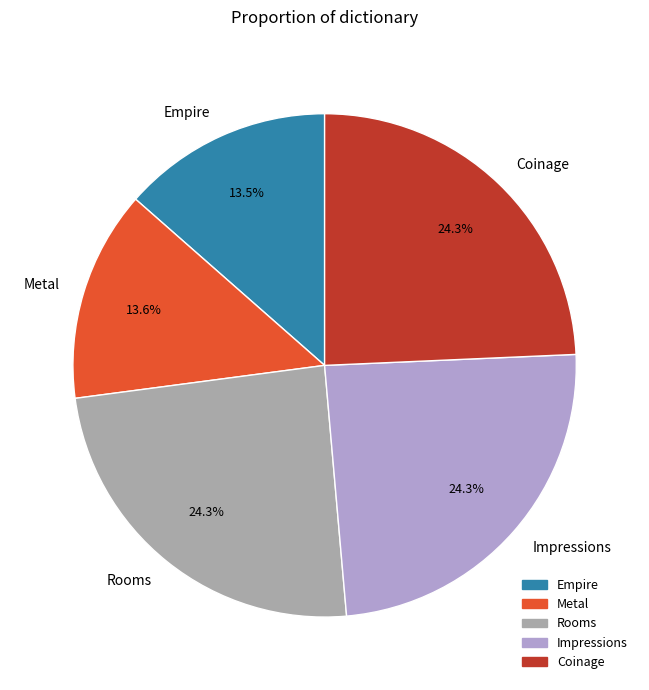

Count the number of slices in the pie.

5